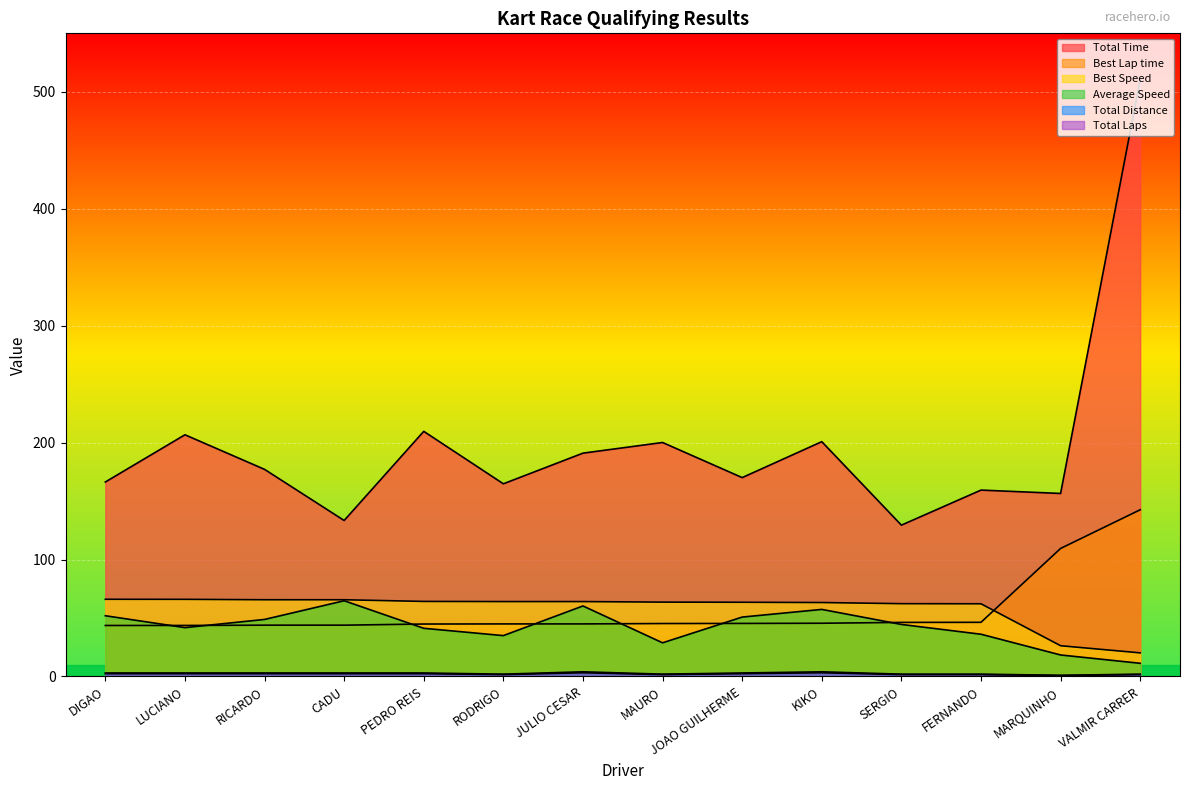

Where is Total Laps nearest to the value 2?

RODRIGO